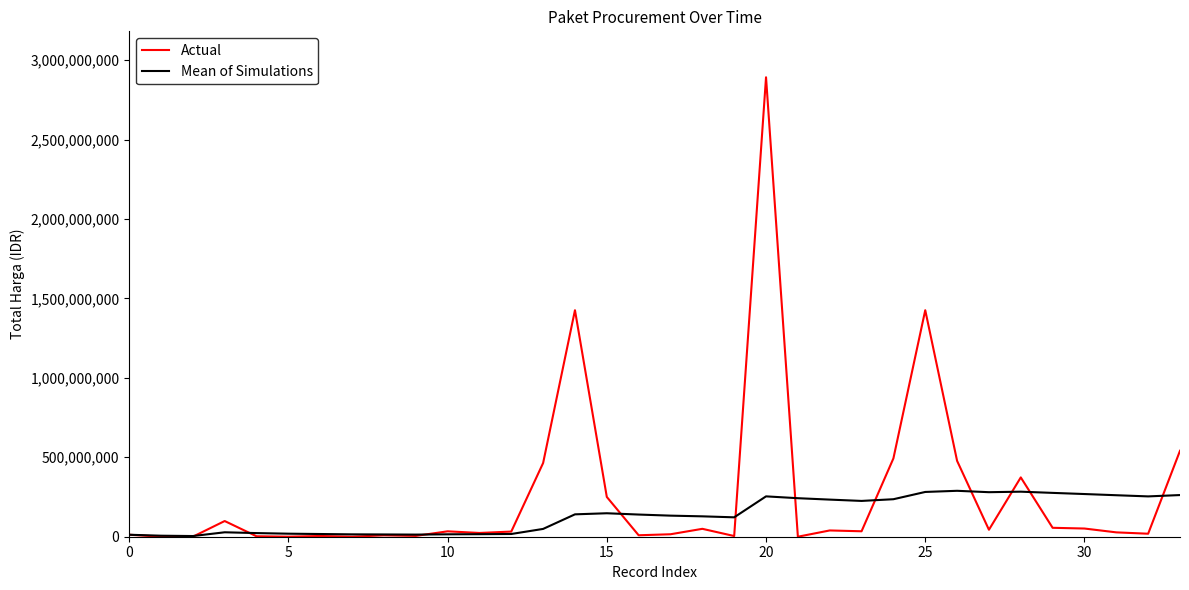

Which series has the widest spread of values?

Actual